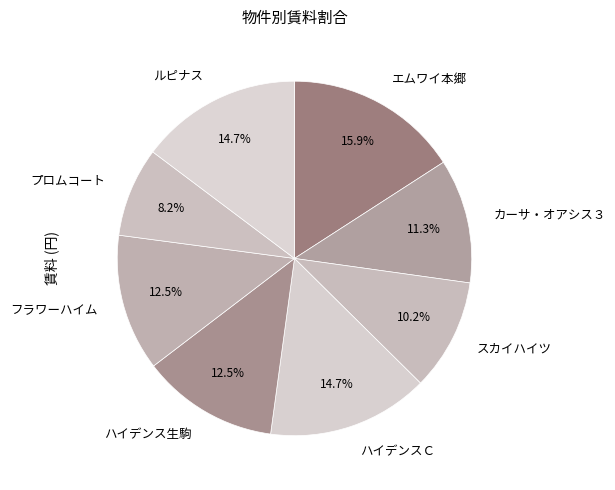

What percentage is the プロムコート slice, to the nearest percent?

8%